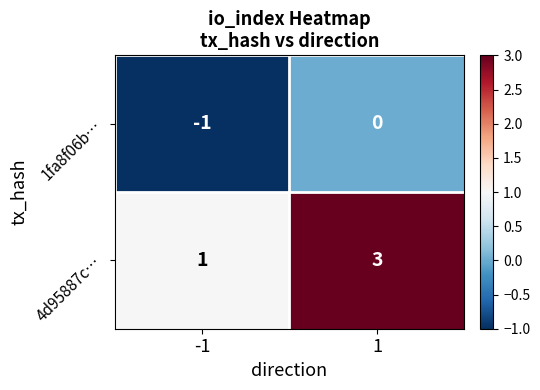

How many data points does each series have?

2